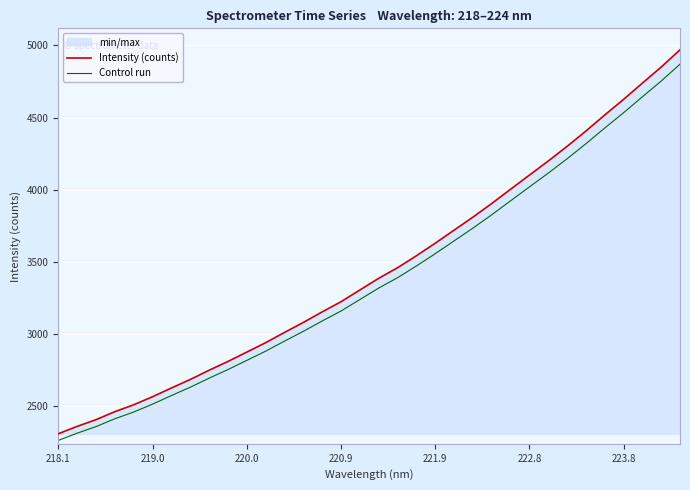

The Intensity (counts) series shows 3231.0 at 218.1. True or false?

False